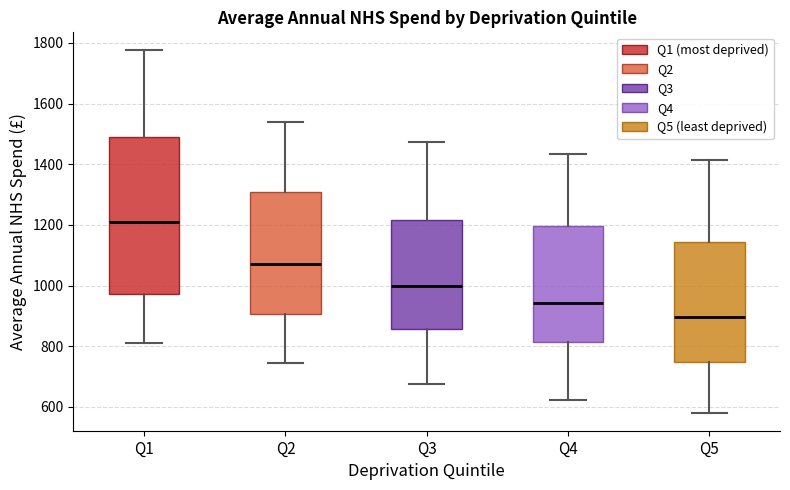

Reading left to right, transcribe this box plot: for each box, give where its median line is, the range the box spans, and where its two whiskers end, as read against the y-axis. The values are not printed on the chart, so give them approximately, as read against the axis.

Q1: median 1220, box 980 to 1480, whiskers 820 to 1780
Q2: median 1080, box 900 to 1300, whiskers 740 to 1540
Q3: median 1000, box 860 to 1220, whiskers 680 to 1480
Q4: median 940, box 820 to 1200, whiskers 620 to 1440
Q5: median 900, box 740 to 1140, whiskers 580 to 1420